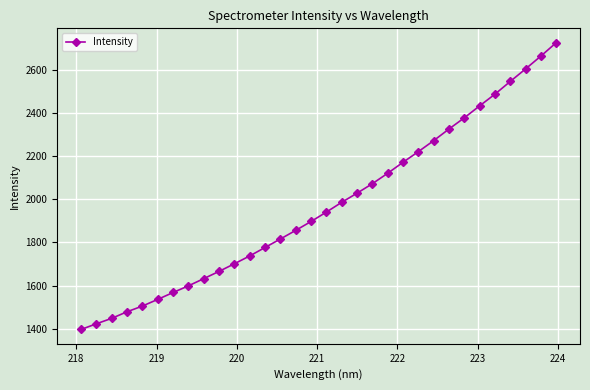

What is the value of the 8th point from the left?

1599.0